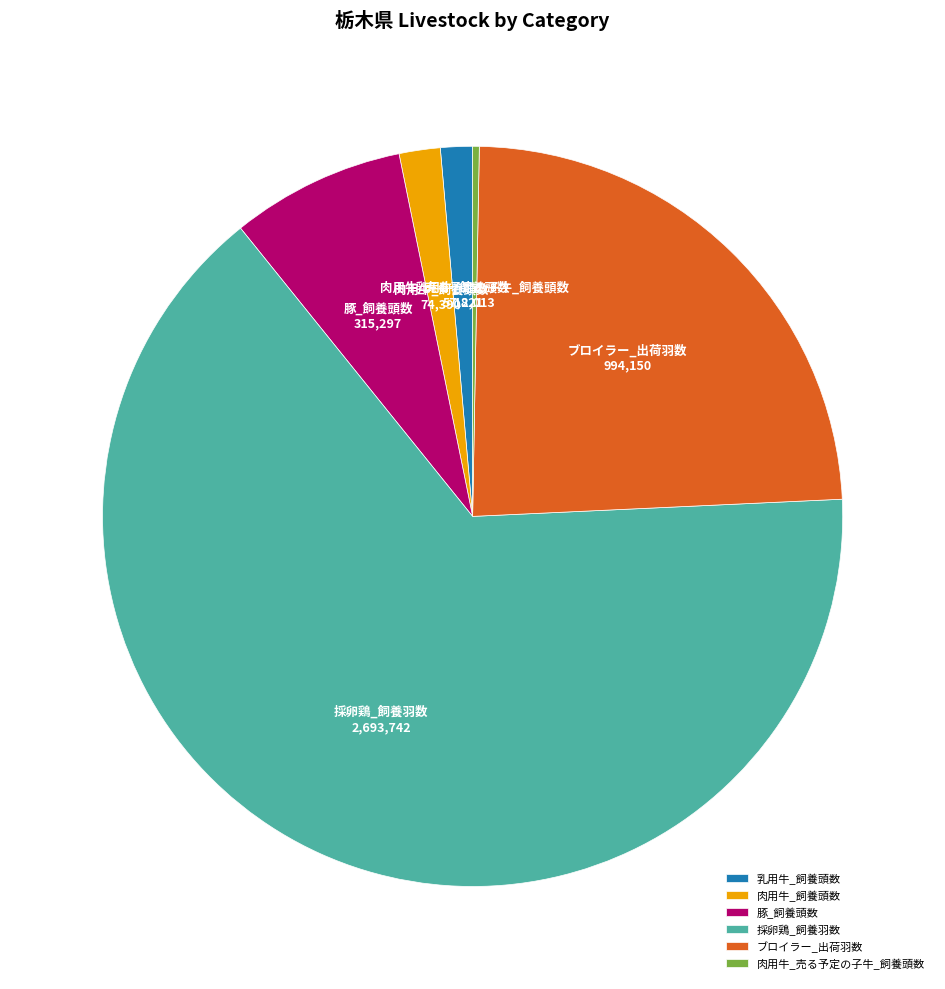

Does 採卵鶏_飼養羽数 account for over 50% of the chart?

Yes